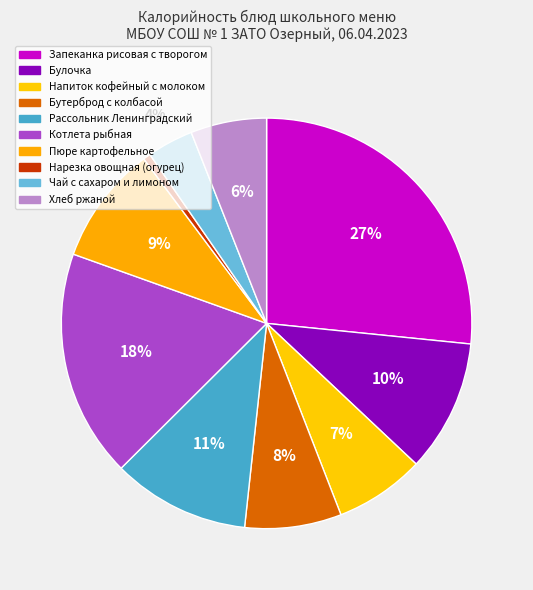

To the nearest percent, what is the difference between the largest and smallest slice percentages?

26%